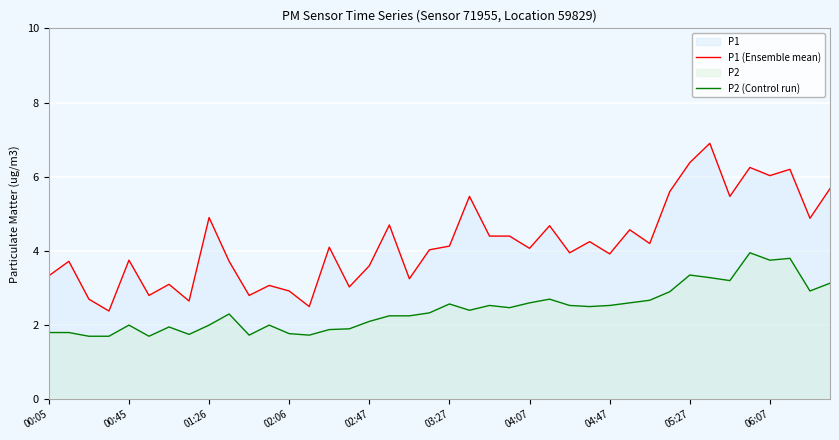

List the series in order of their overall mean, lowest first.

P2 (Control run), P1 (Ensemble mean)